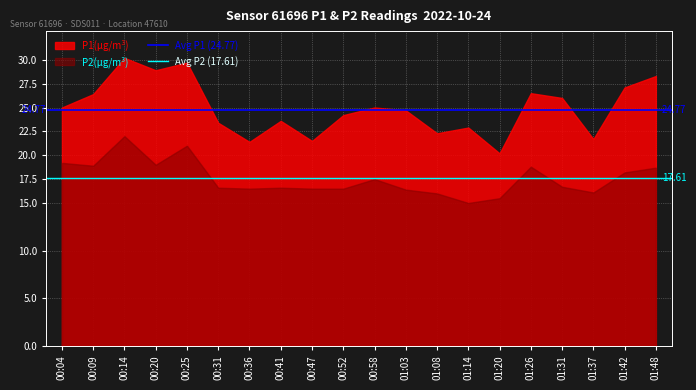

At 00:09, list the series in order from largest to smallest.

P1(µg/m³), P2(µg/m³)